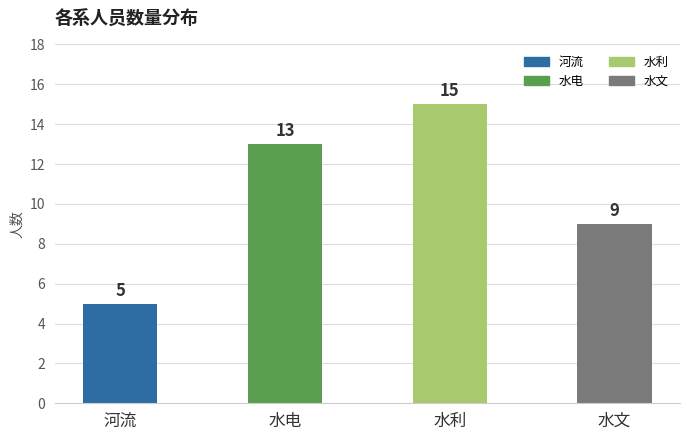

Rank the categories by value from lowest to highest.

河流, 水文, 水电, 水利